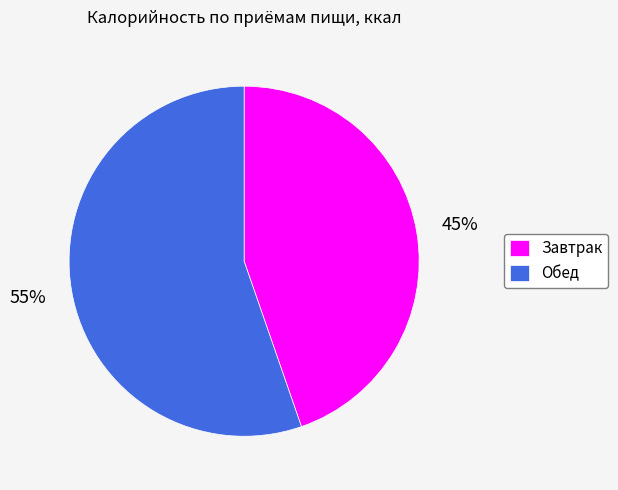

Between Обед and Завтрак, which is larger?

Обед